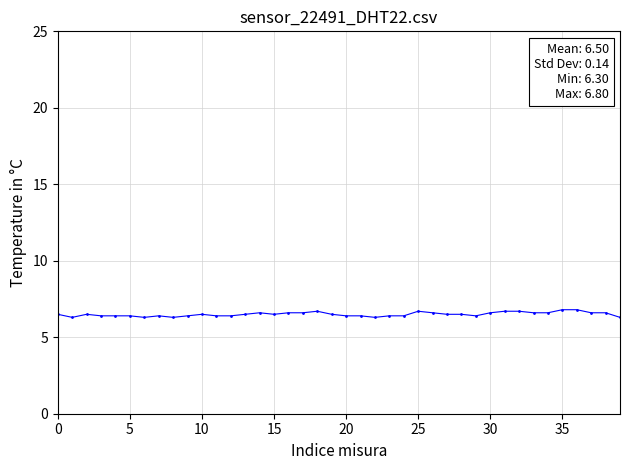

True or false: the data has more than 2 interior local peaks.

True